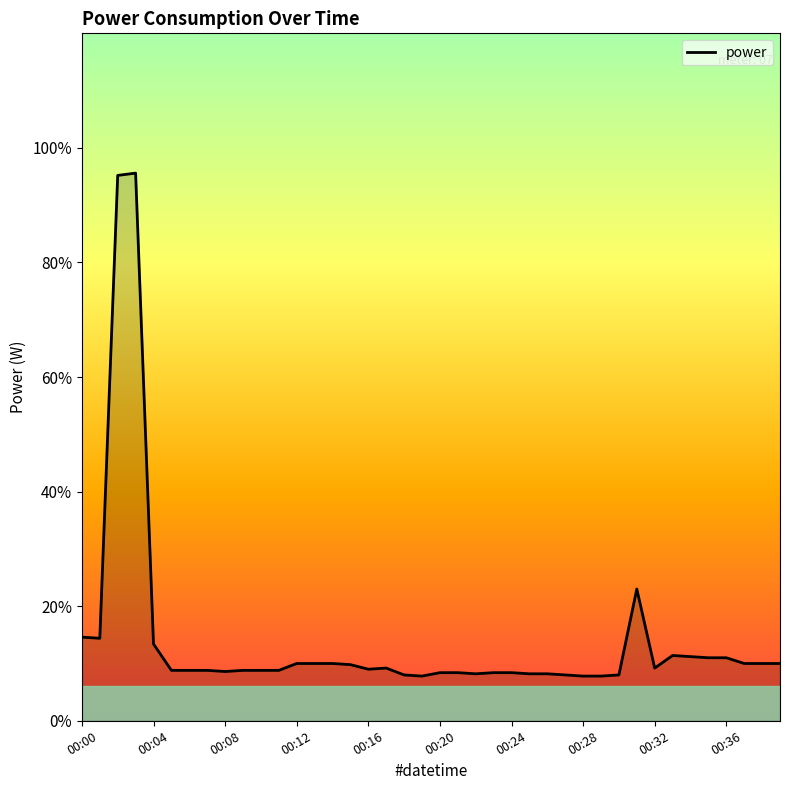

At which label is the value closest to 2?

31